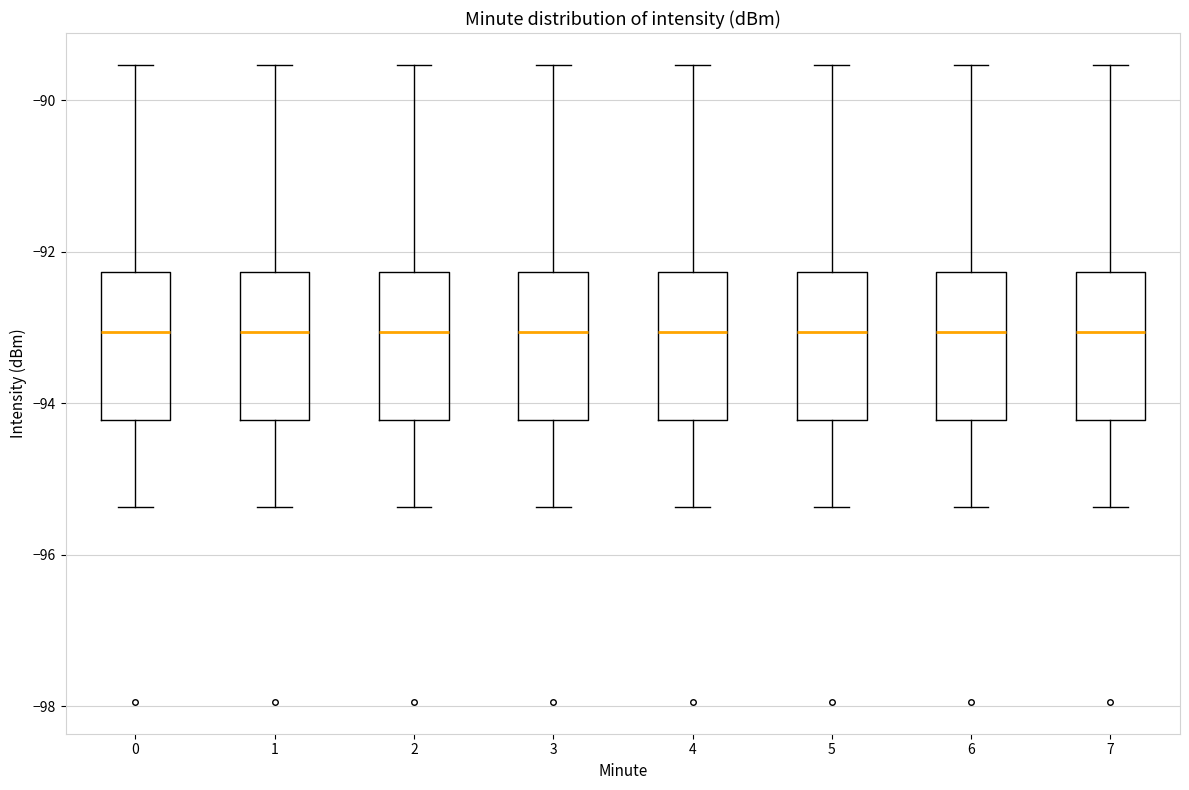

Where does the median line of the box at x = 7 sit on the y-axis? The values are not printed on the chart, so give them approximately, as read against the axis.

-93.0